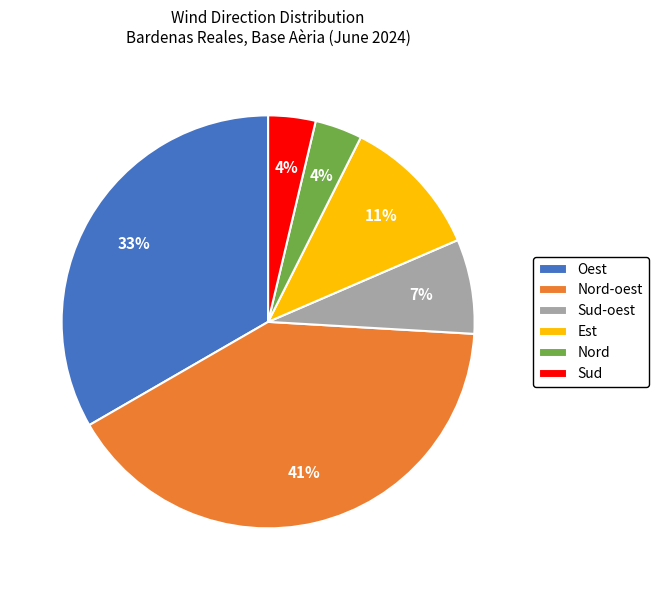

Is the sum of Est and Sud greater than half?

No